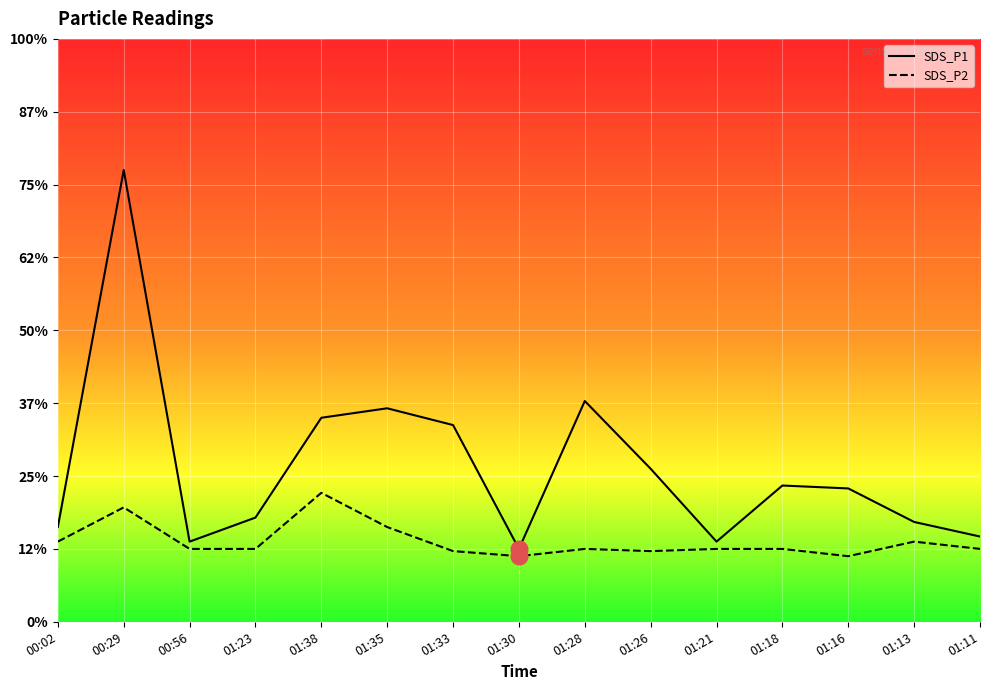

Rank the series by their maximum value, from lowest to highest.

SDS_P2, SDS_P1